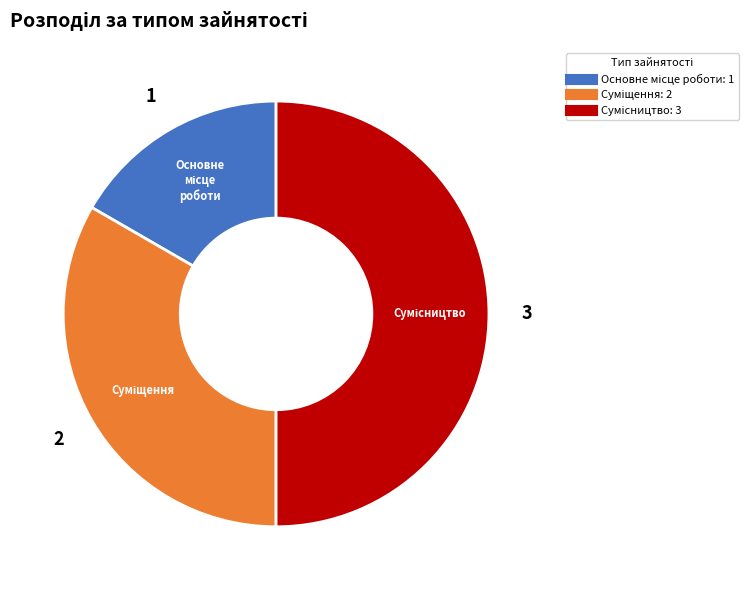

How many segments does this pie chart have?

3